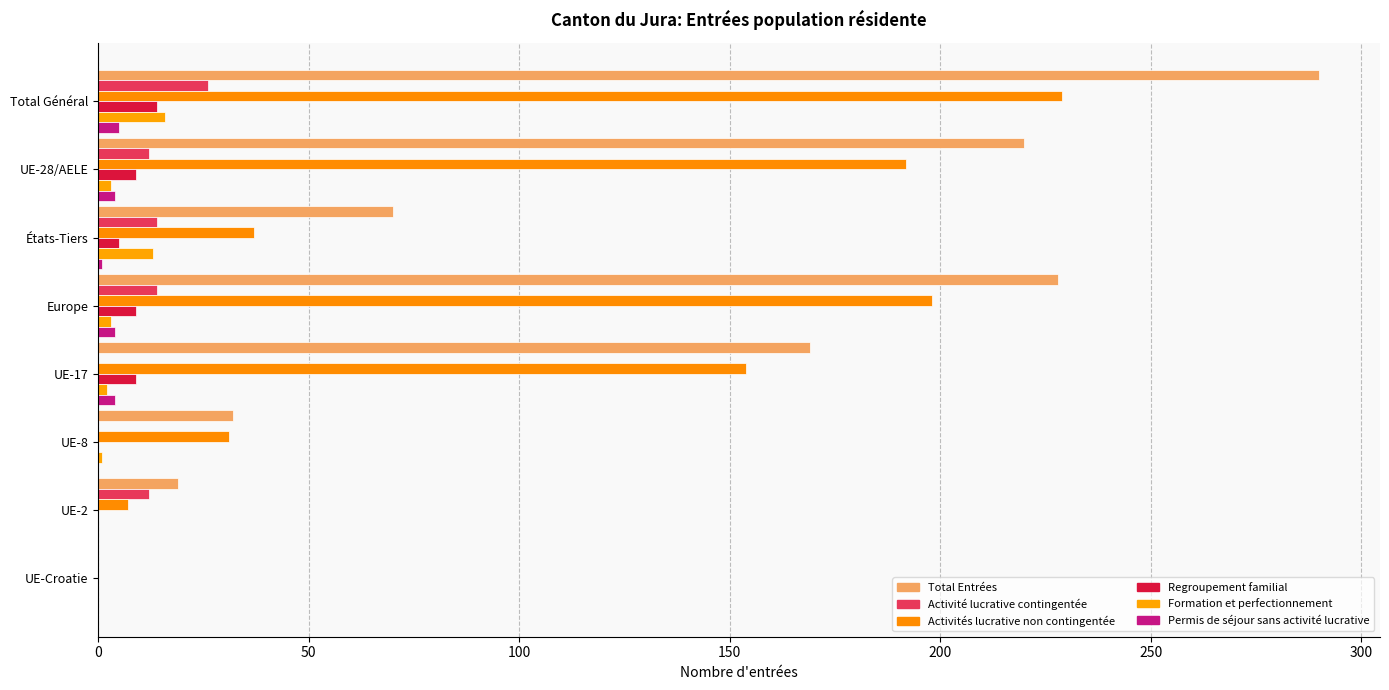

Reading left to right, list all the values displayed in this chart.

Total Entrées: 290	220	70	228	169	32	19	0
Activité lucrative contingentée: 26	12	14	14	0	0	12	0
Activités lucrative non contingentée: 229	192	37	198	154	31	7	0
Regroupement familial: 14	9	5	9	9	0	0	0
Formation et perfectionnement: 16	3	13	3	2	1	0	0
Permis de séjour sans activité lucrative: 5	4	1	4	4	0	0	0